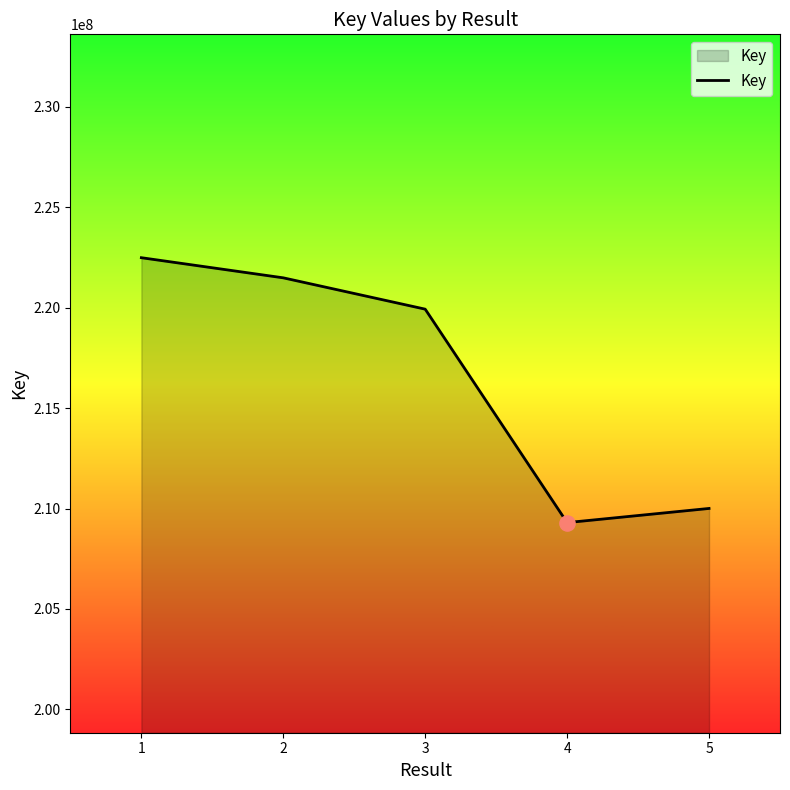

What is the ratio of the value at 3 to the value at 1?

1.0